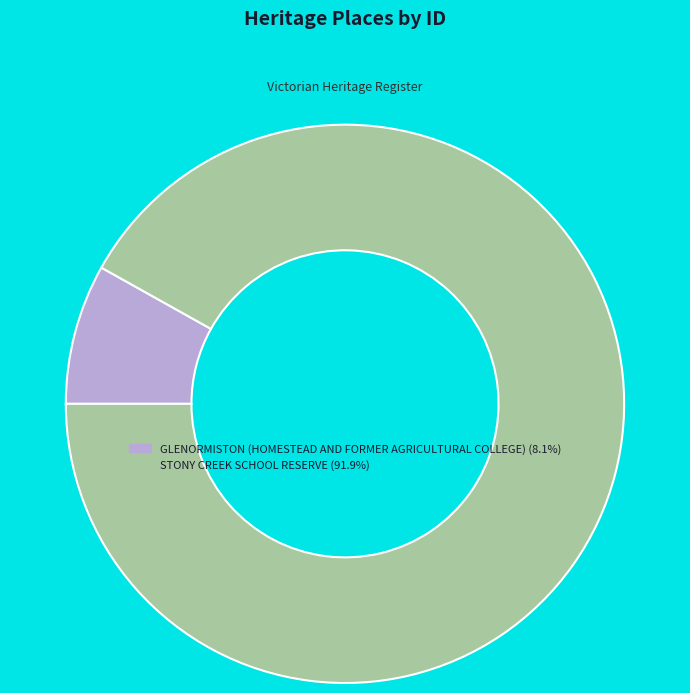

True or false: GLENORMISTON (HOMESTEAD AND FORMER AGRICULTURAL COLLEGE) accounts for 8% of the total.

True